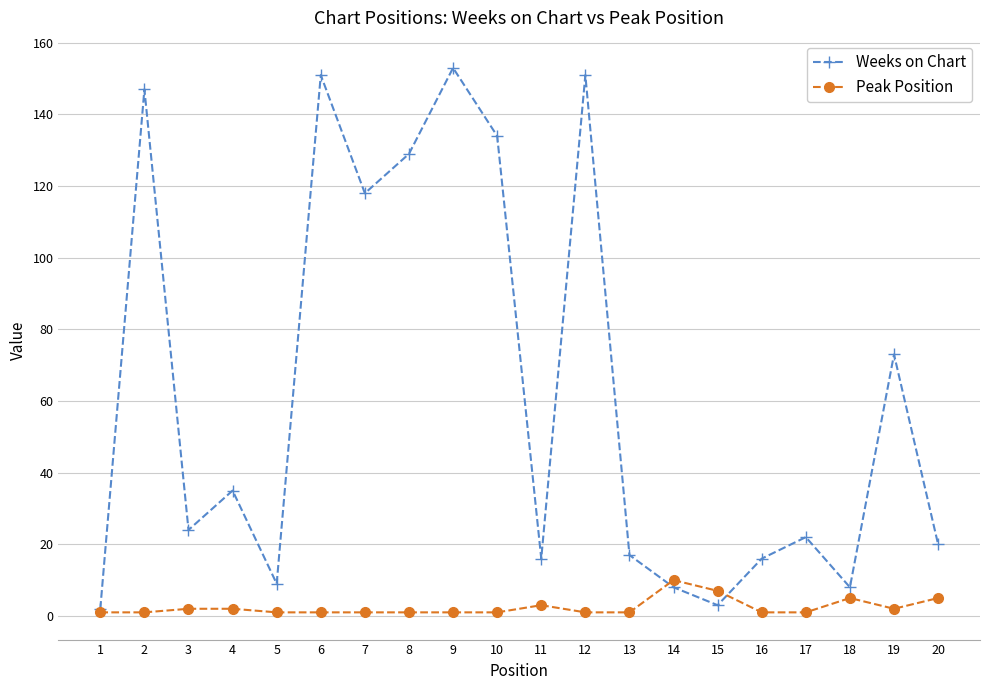

What is the sum of all Weeks on Chart values?

1236